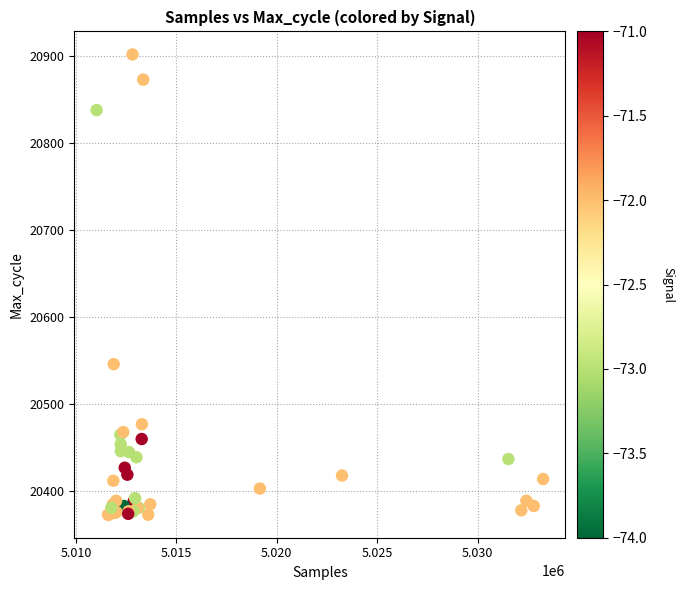

What Y value in the scatter plot is closest to 20637?

20546